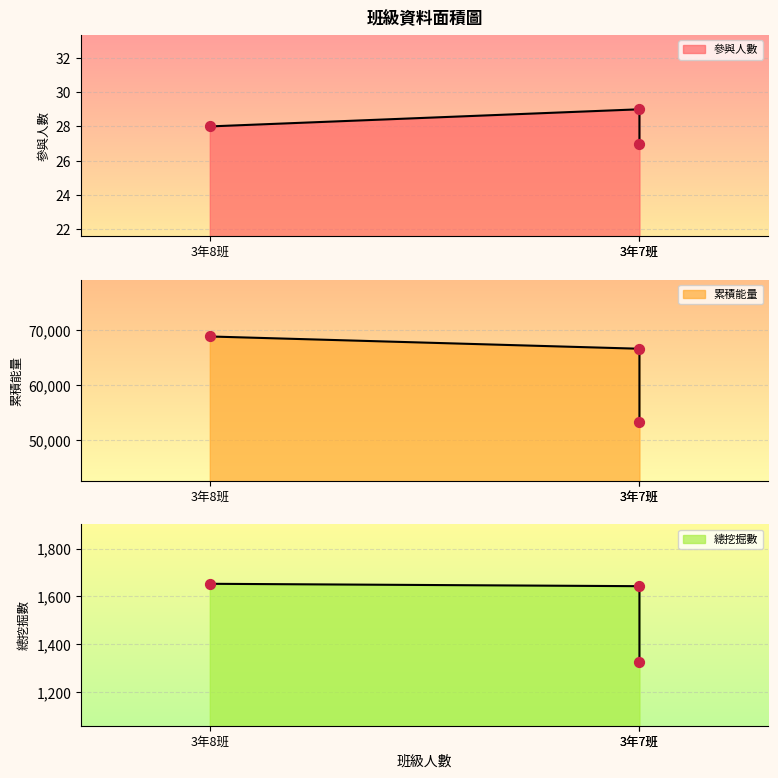

Which series reaches the minimum Y coordinate?

參與人數